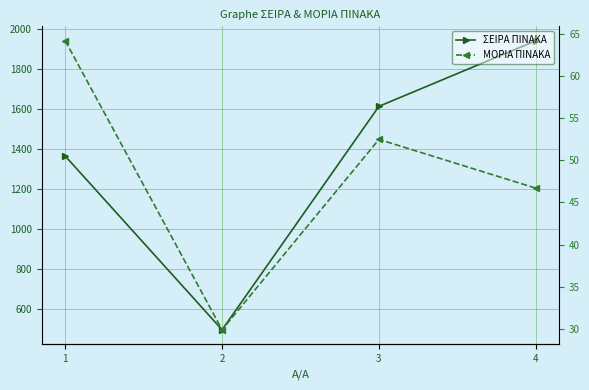

What is the minimum value shown in the chart?

29.9